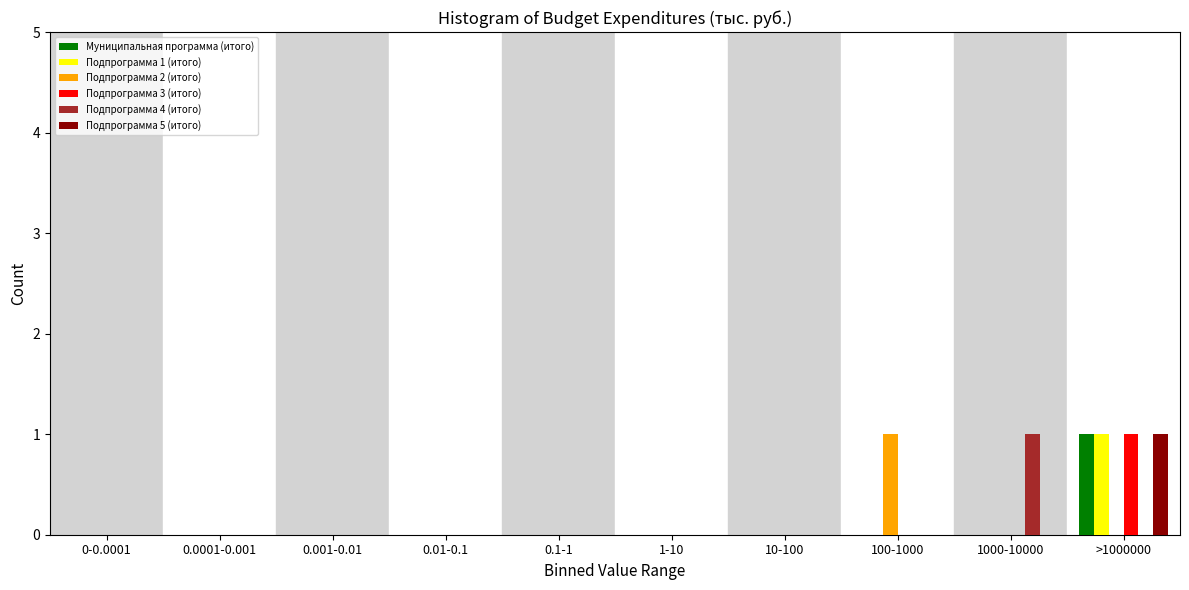

Is the value of Подпрограмма 3 (итого) at >1000000 greater than the value of Подпрограмма 5 (итого) at 0-0.0001?

Yes